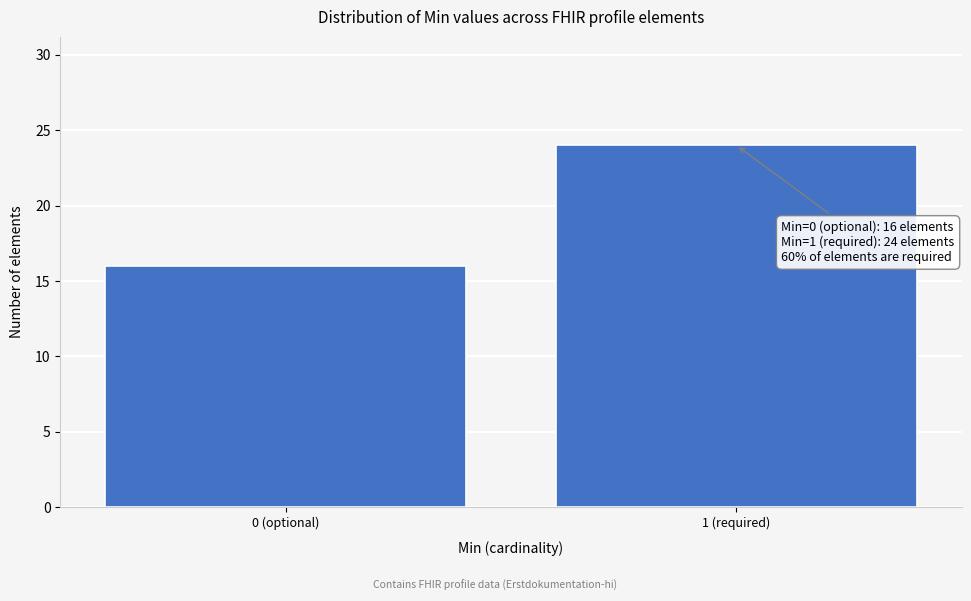

Reading left to right, what are all the values shown in this chart?

0 (optional)=16	1 (required)=24